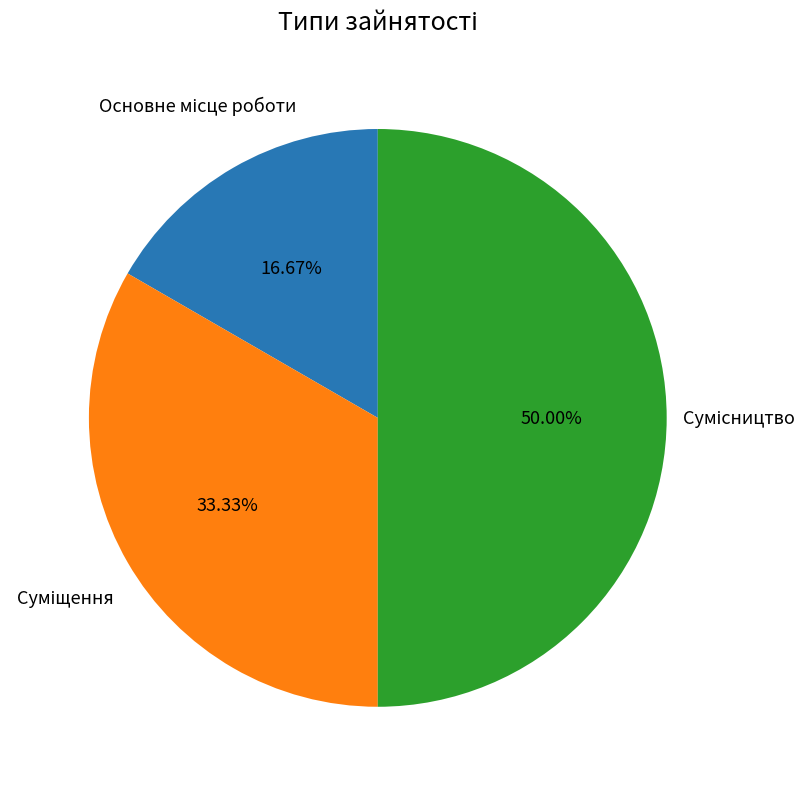

Count the number of slices in the pie.

3